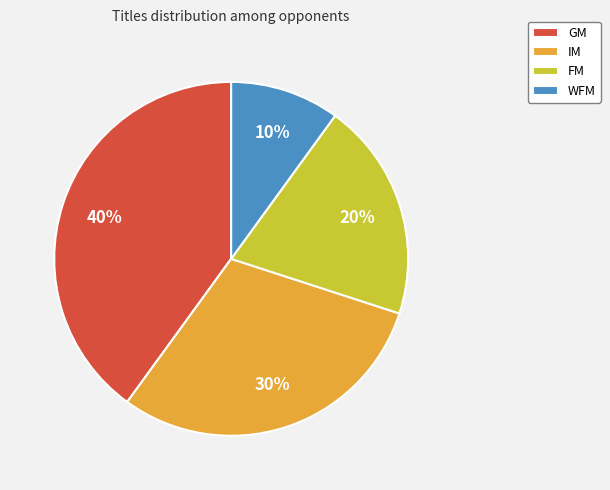

Count the number of slices in the pie.

4